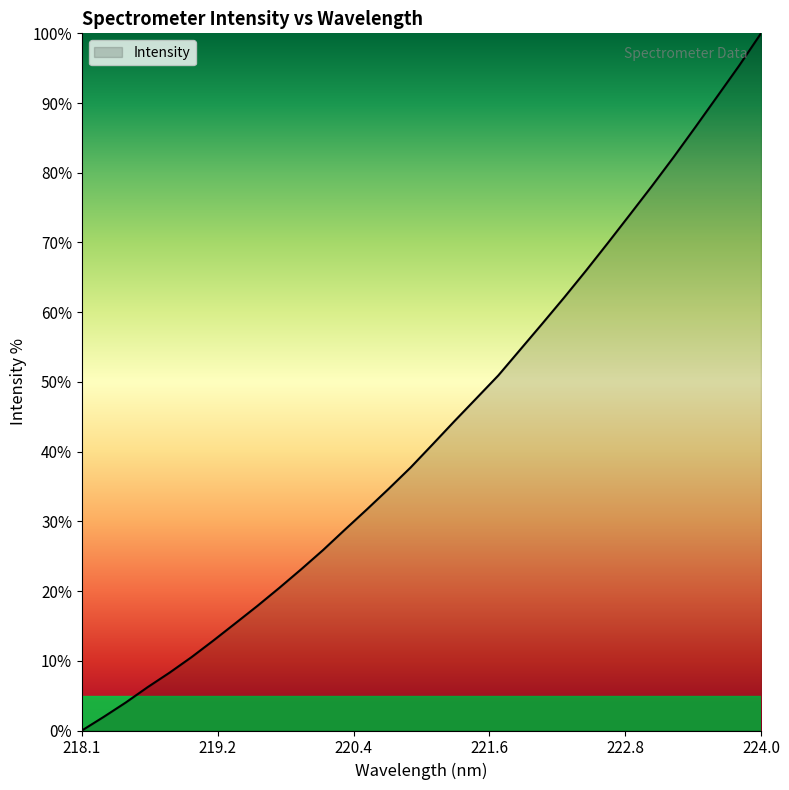

How many lines are shown in the chart?

1